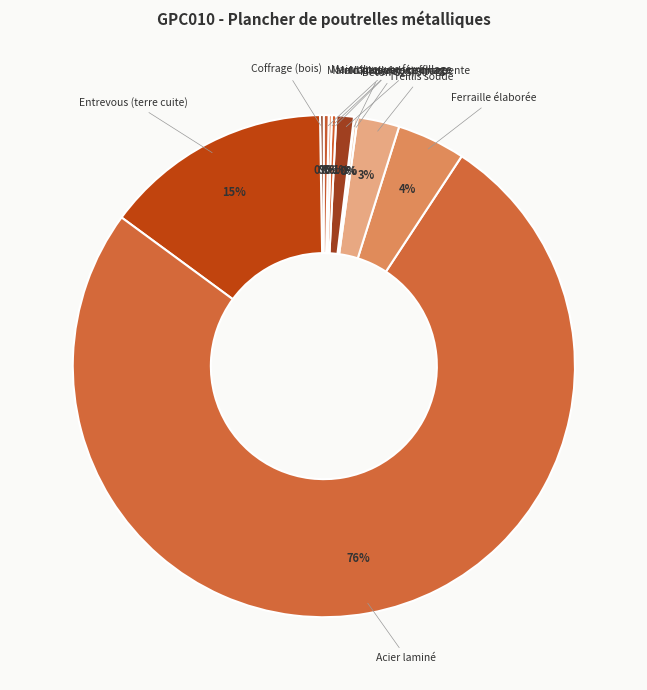

Which has a higher value, Acier laminé or Entrevous (terre cuite)?

Acier laminé